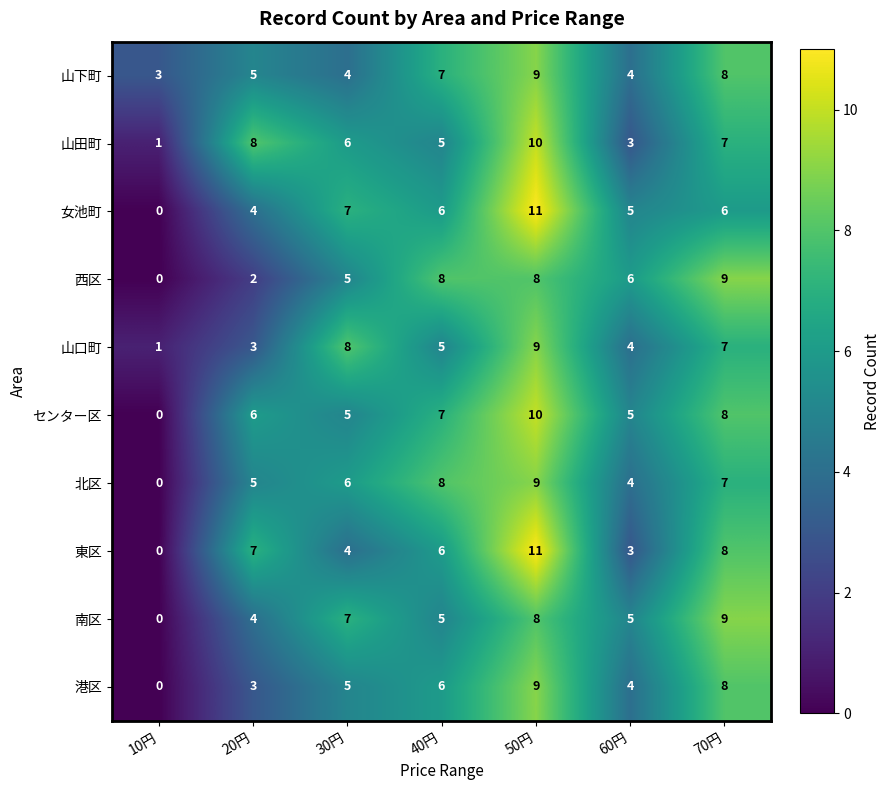

What is the total value across all series at 50円?

94